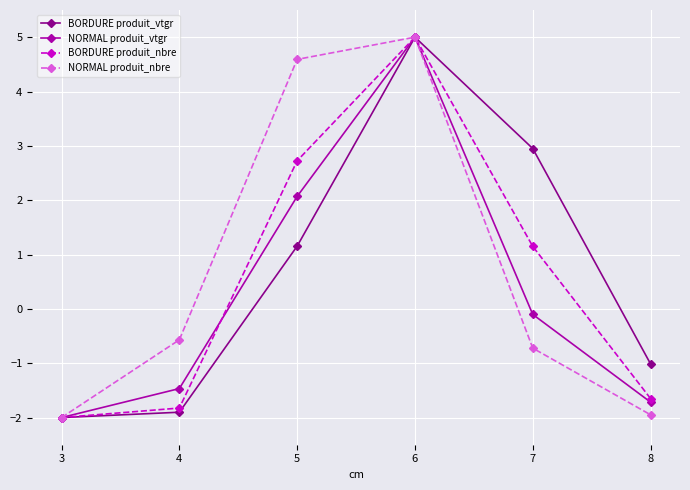

Where is the first local maximum for NORMAL produit_vtgr?

6